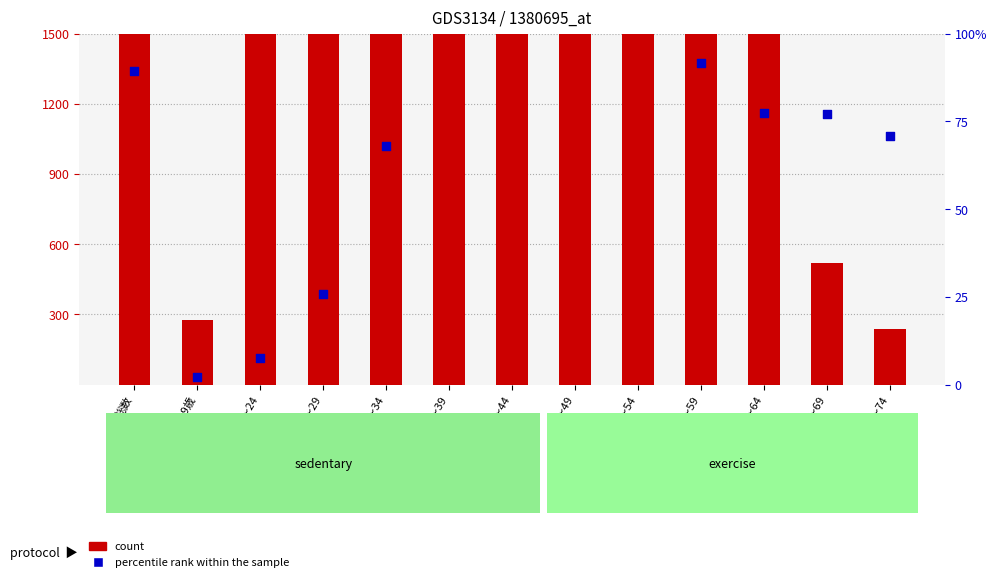

What are all the series names shown in the legend?

count, percentile rank within the sample